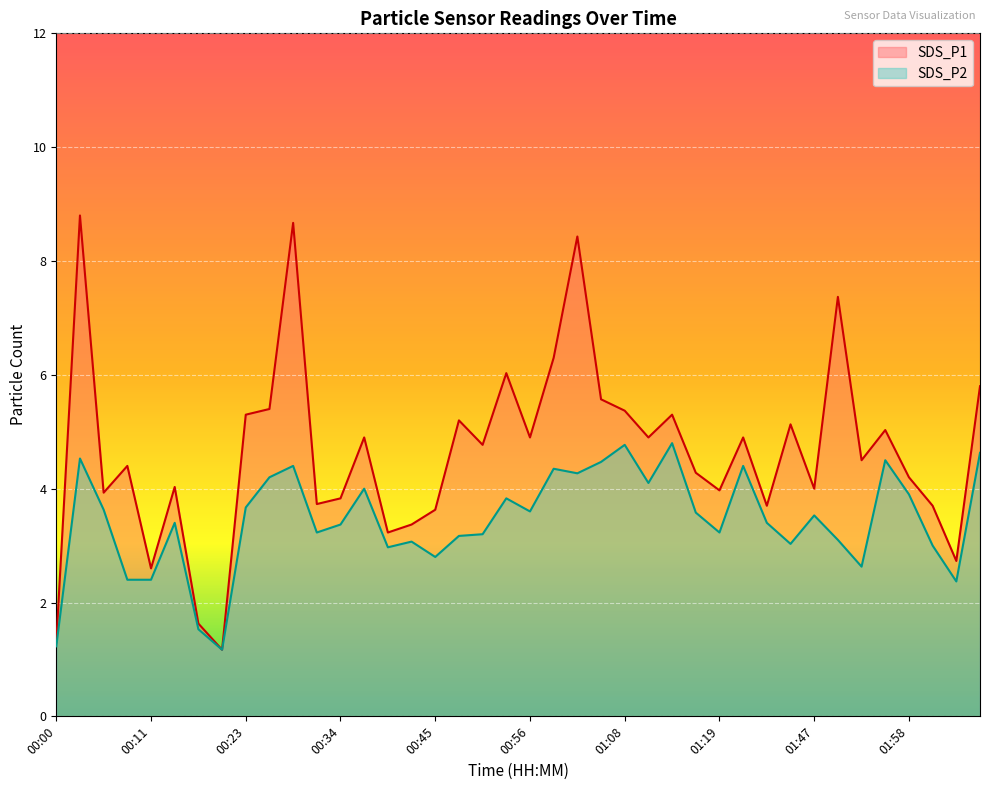

What is the difference between the maximum and minimum values in the SDS_P1 series?

7.6